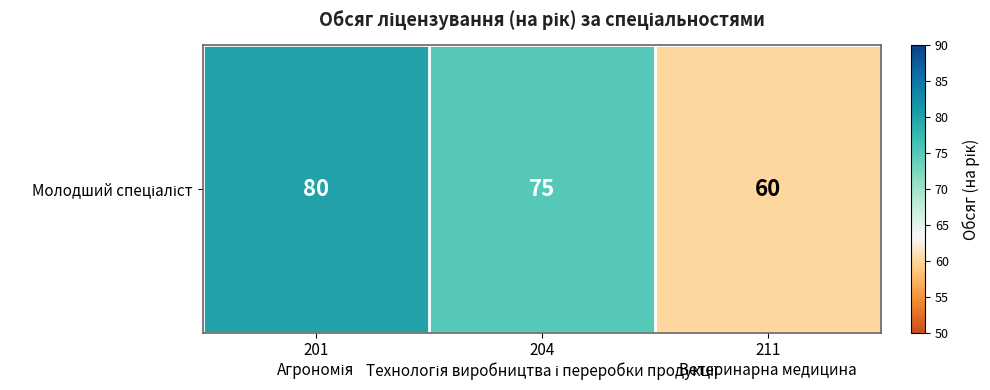

Rank the categories by value from highest to lowest.

201
Агрономія, 204
Технологія виробництва і переробки продукції, 211
Ветеринарна медицина